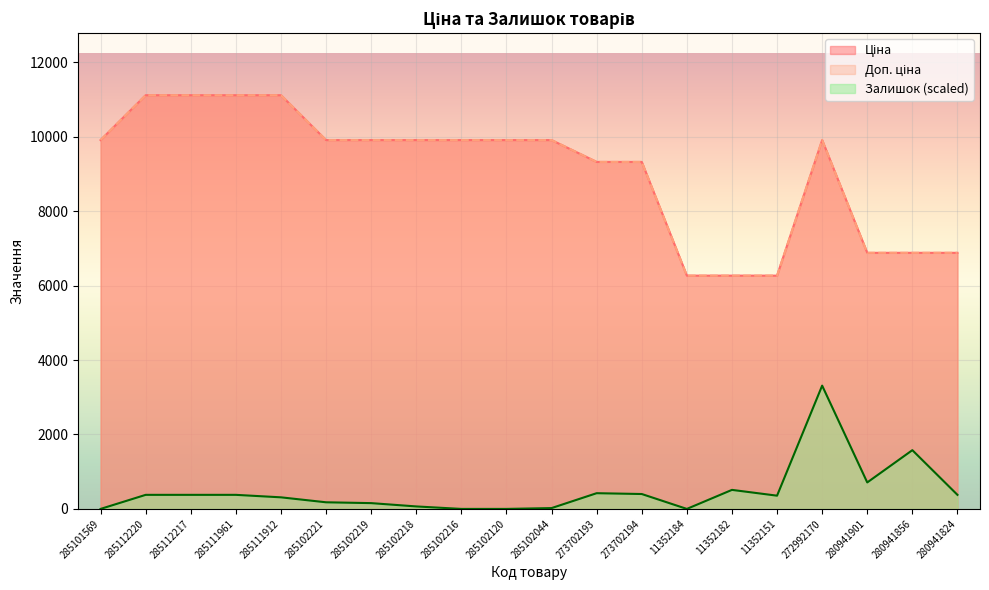

True or false: Доп. ціна and Ціна intersect in this chart.

False